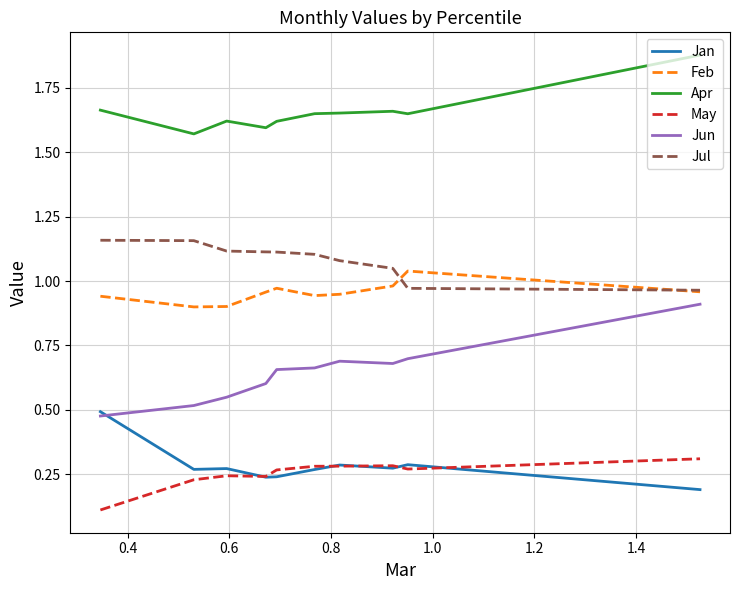

Which series has the largest total across all categories?

Apr